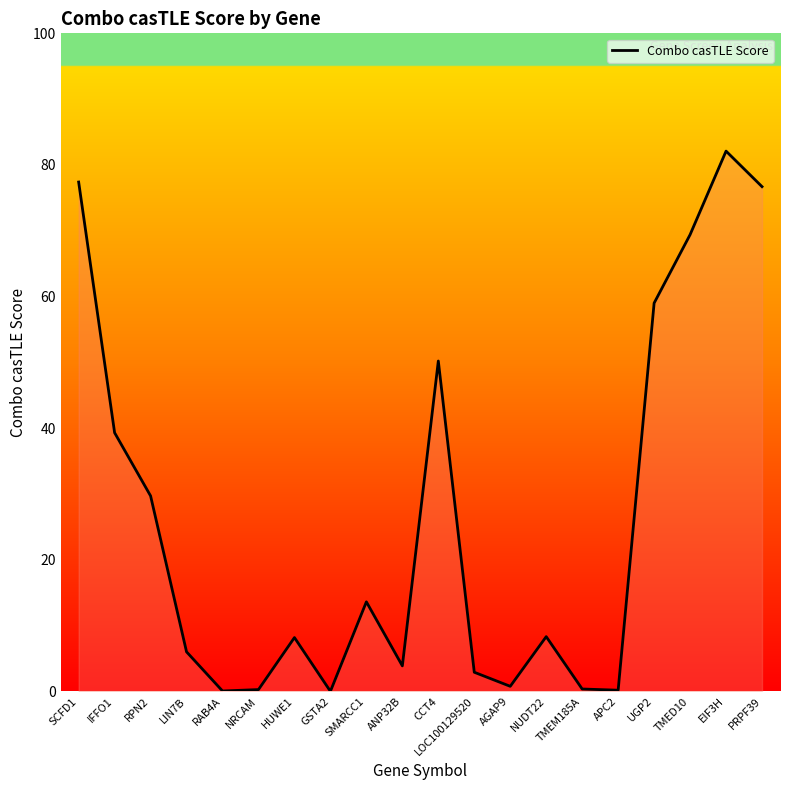

What position from the right is TMED10?

3